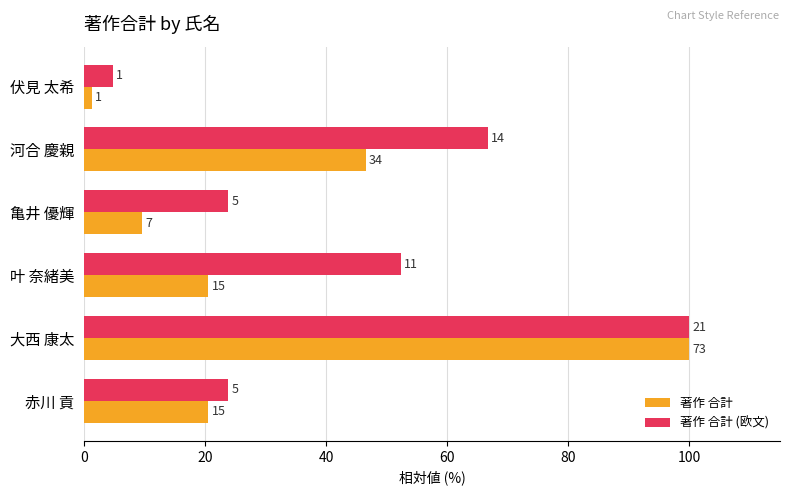

What are all the series names shown in the legend?

著作 合計, 著作 合計 (欧文)